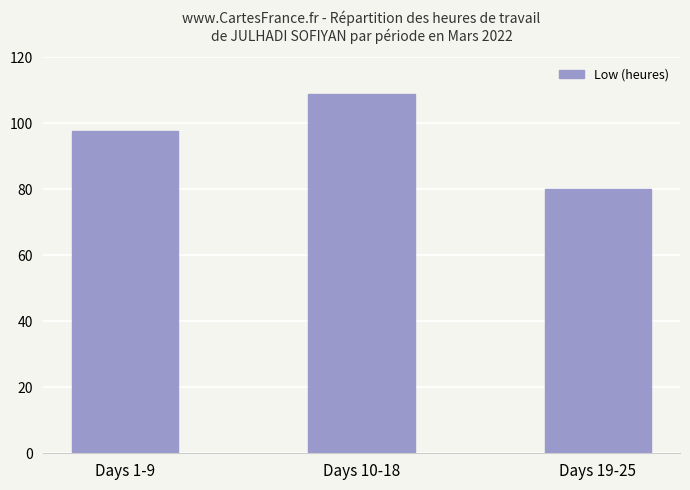

How many series are shown in this chart?

1